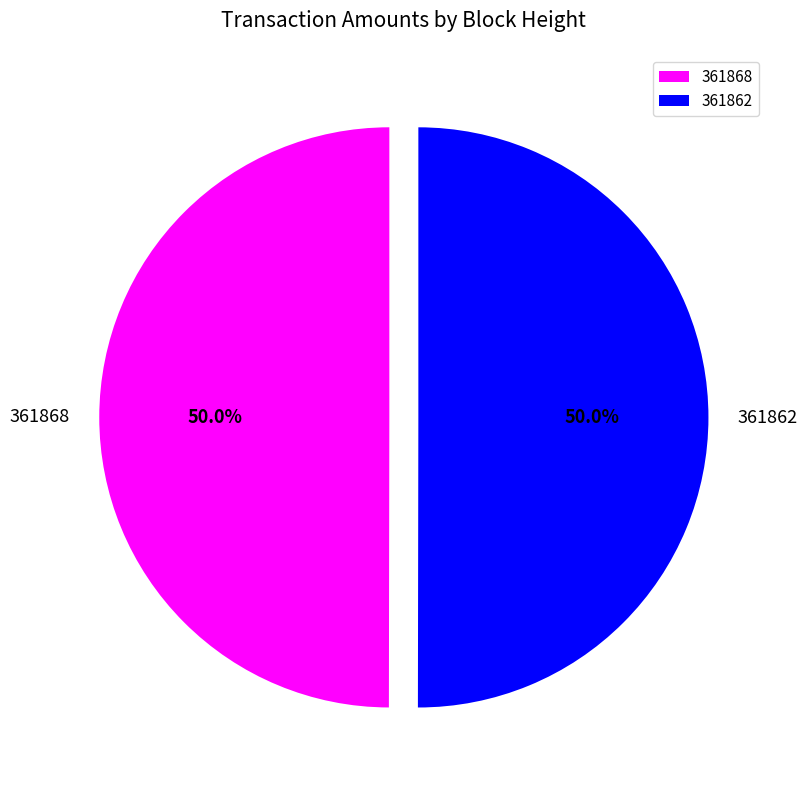

Is the sum of 361868 and 361862 greater than half?

Yes